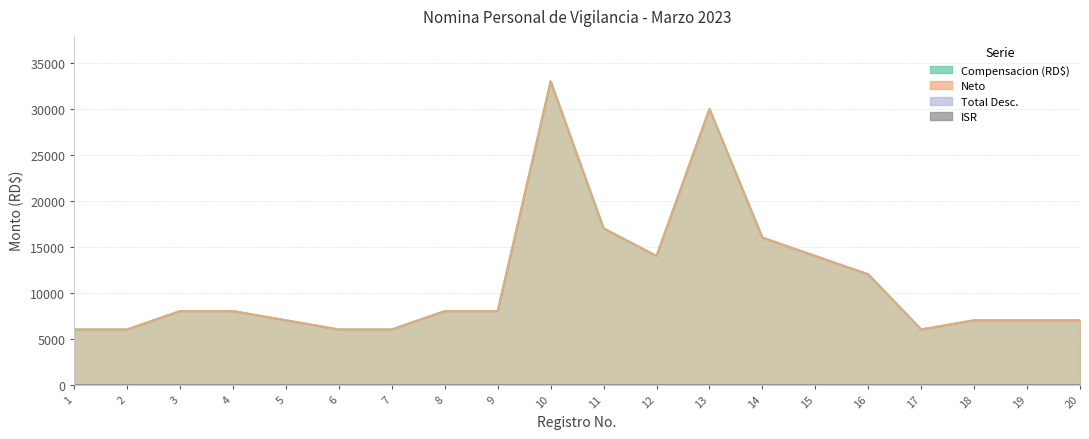

At which category does Neto reach its first local peak?

10